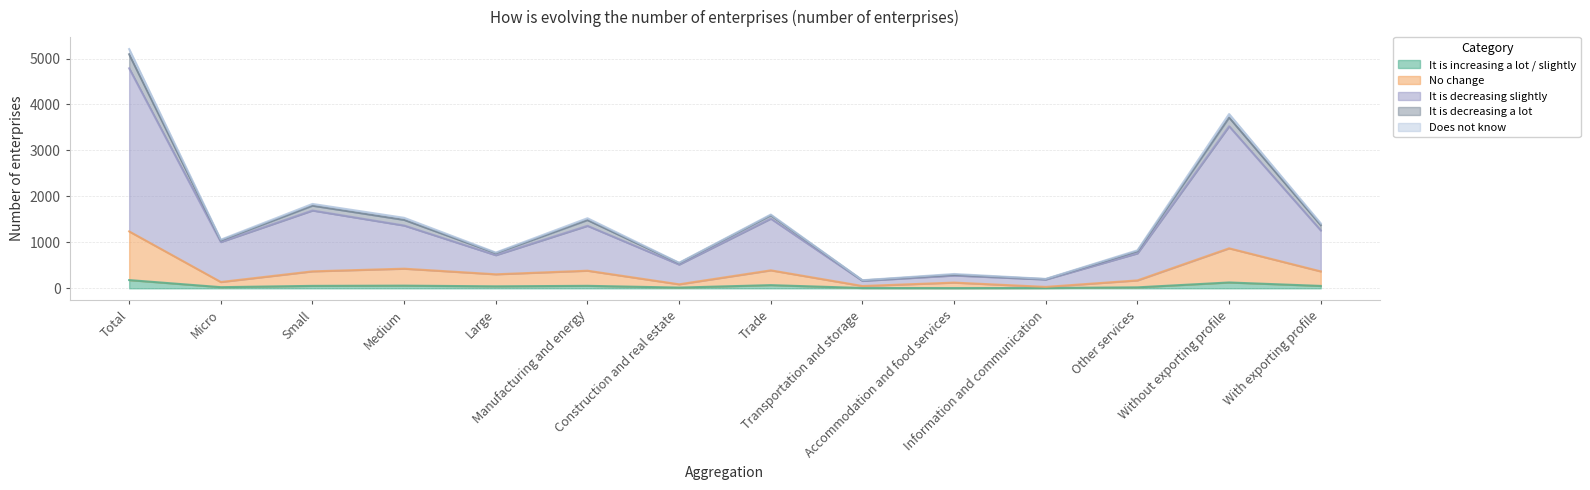

True or false: No change and It is decreasing slightly cross at least once.

False